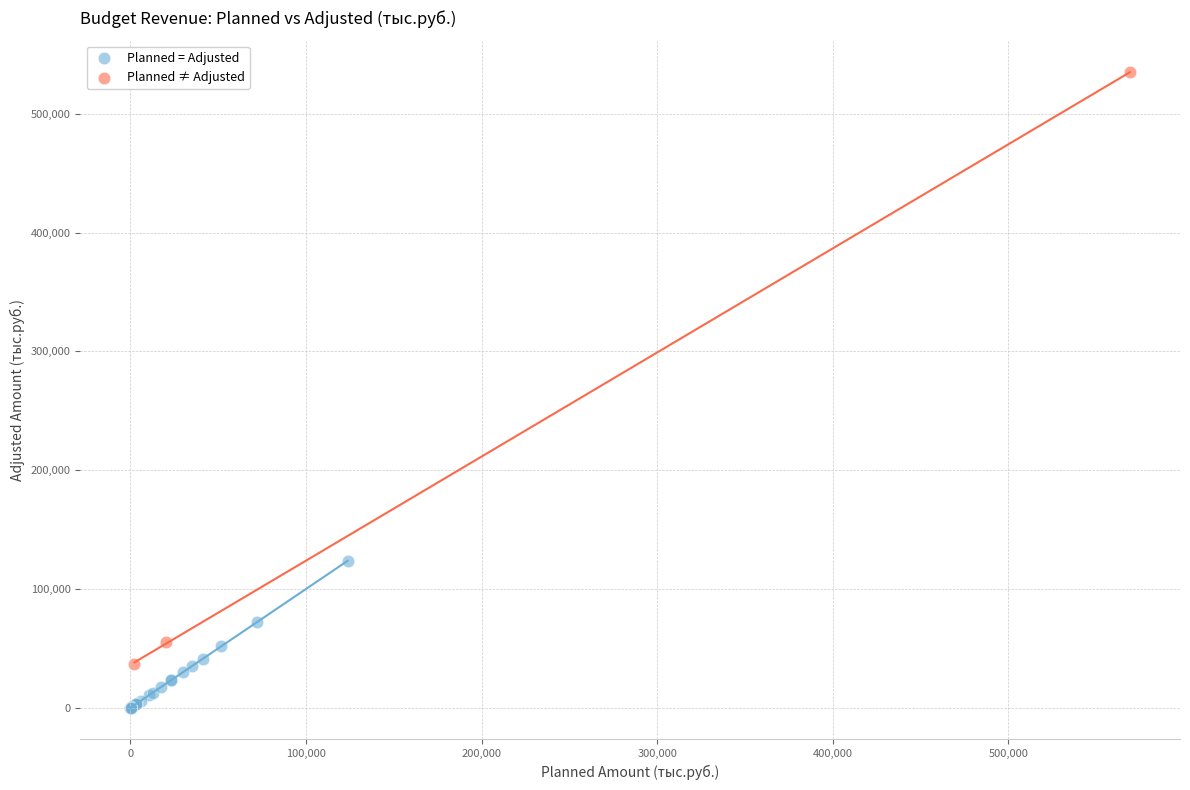

Which series reaches the maximum Y coordinate?

Planned ≠ Adjusted